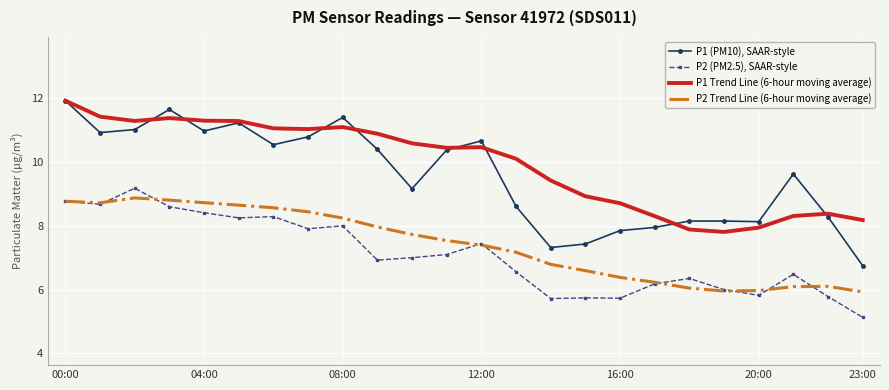

What is the maximum value shown in the chart?

11.9